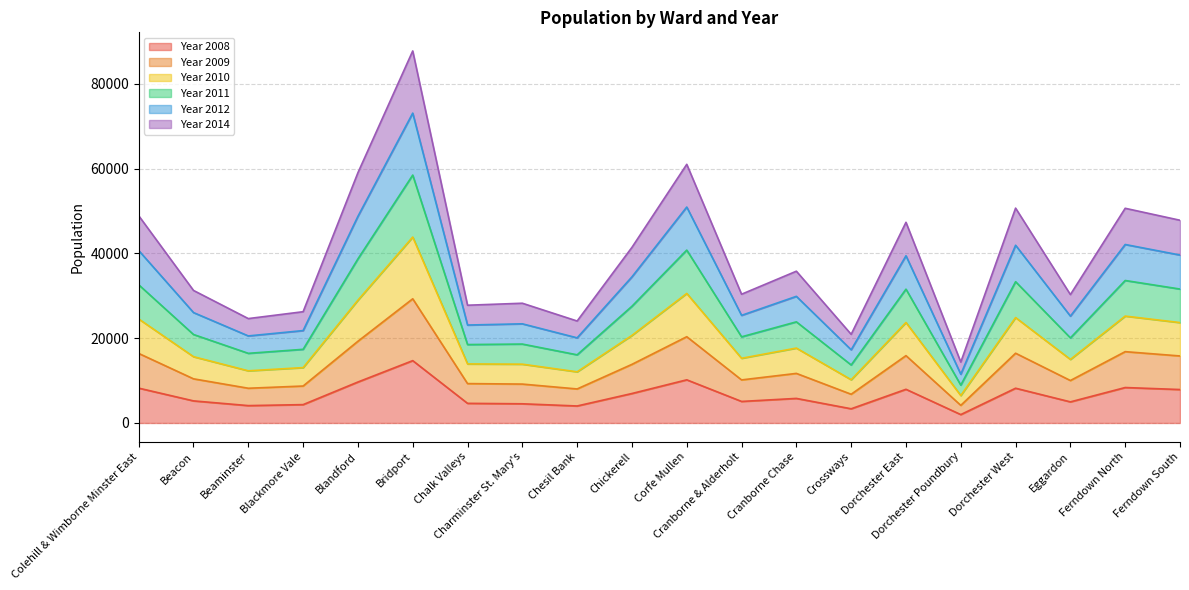

Where is the first local maximum for Year 2009?

Bridport